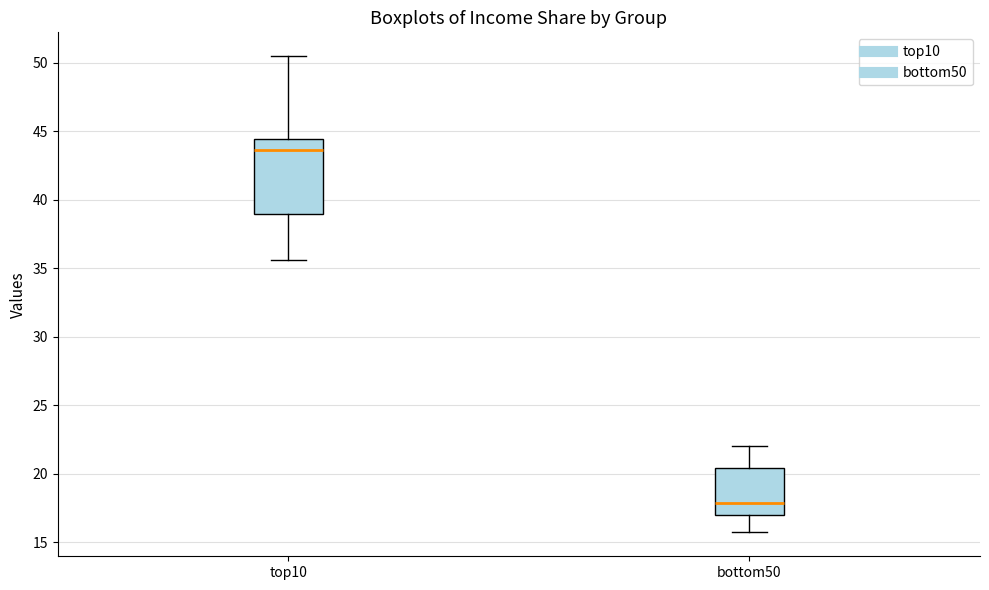

Where does the median line of the box for top10 sit on the y-axis? The values are not printed on the chart, so give them approximately, as read against the axis.

43.5